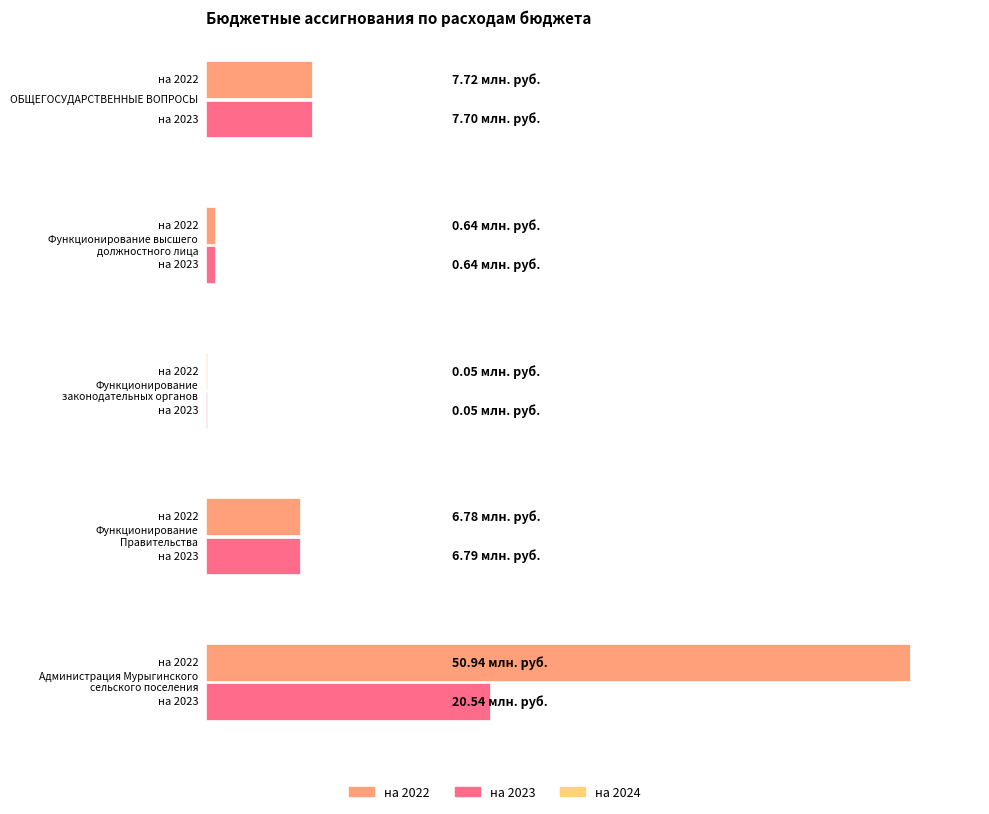

What is the average value of the на 2024 series?

6932600